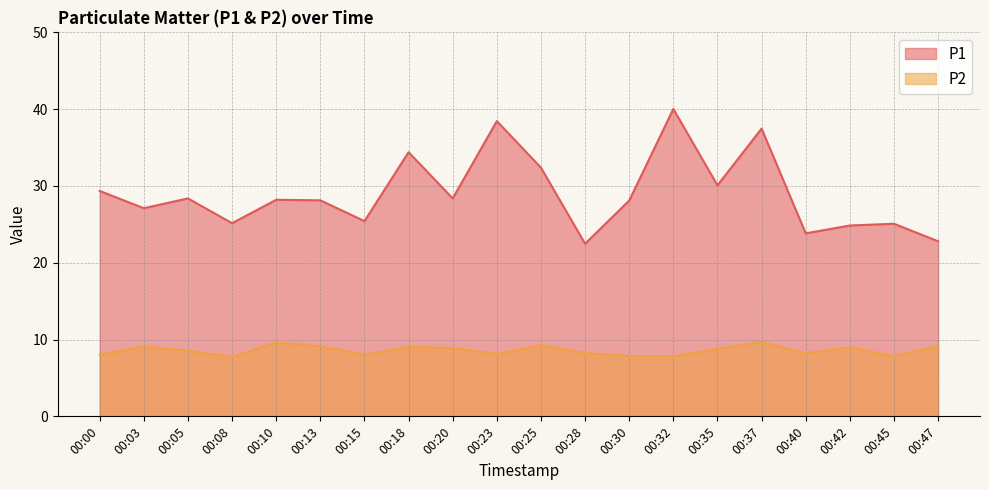

What is the value of the P2 point at the 16th from the left?

9.7